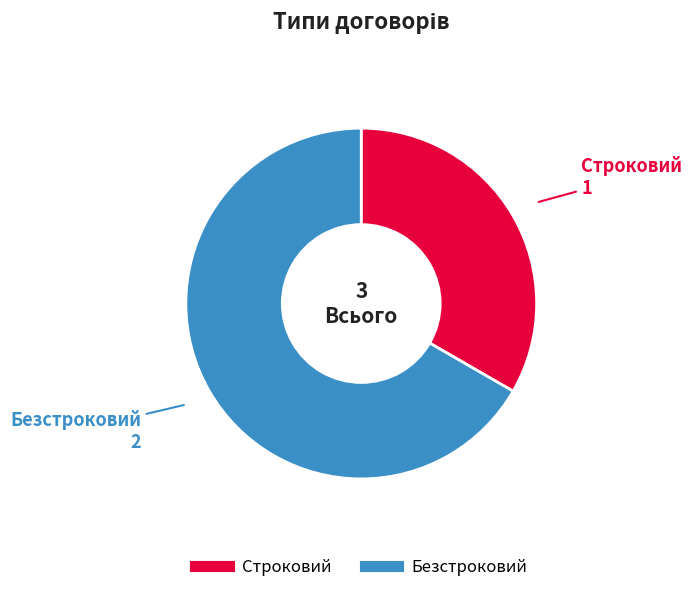

Does any single category account for the majority?

Yes